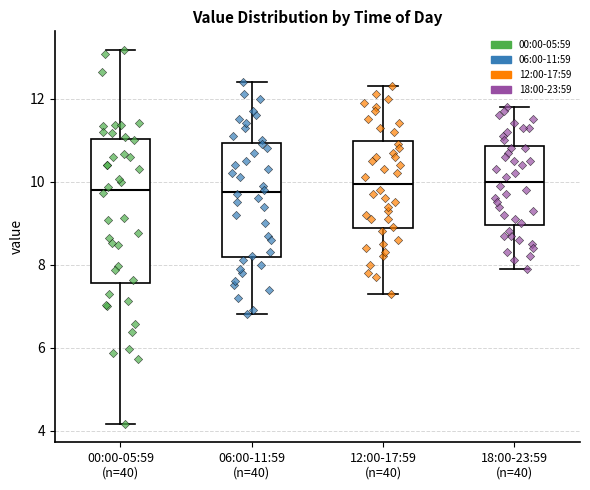

Reading left to right, transcribe this box plot: for each box, give where its median line is, the range the box spans, and where its two whiskers end, as read against the y-axis. The values are not printed on the chart, so give them approximately, as read against the axis.

00:00-05:59 (n=40): median 9.8, box 7.6 to 11.0, whiskers 4.2 to 13.2
06:00-11:59 (n=40): median 9.8, box 8.2 to 11.0, whiskers 6.8 to 12.4
12:00-17:59 (n=40): median 10.0, box 8.8 to 11.0, whiskers 7.4 to 12.4
18:00-23:59 (n=40): median 10.0, box 9.0 to 10.8, whiskers 8.0 to 11.8